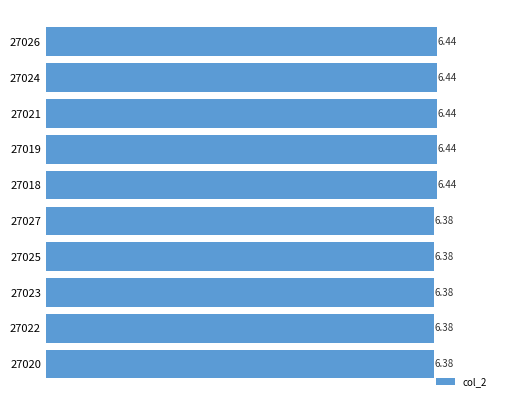

How many bars are there in total?

10